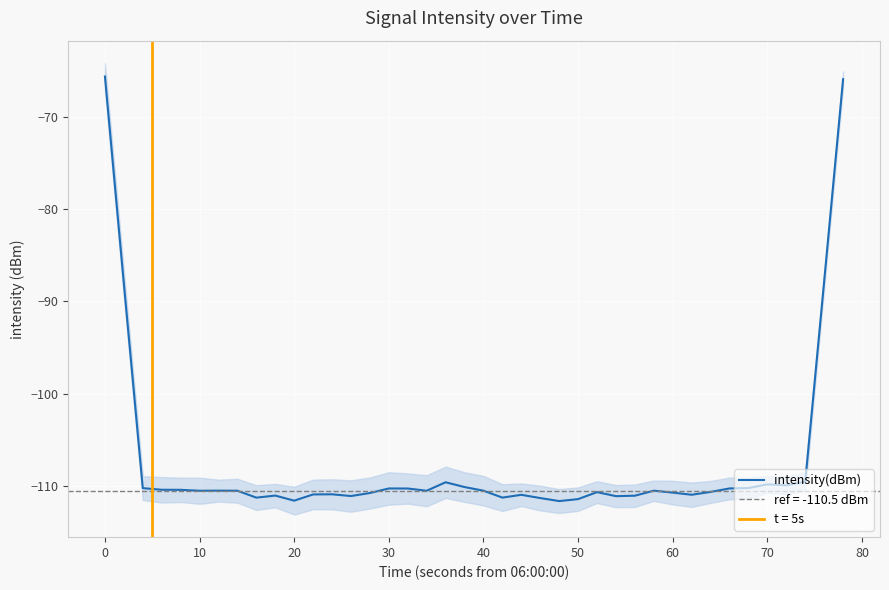

The value of intensity(dBm) at 40 is -43.6. True or false?

False